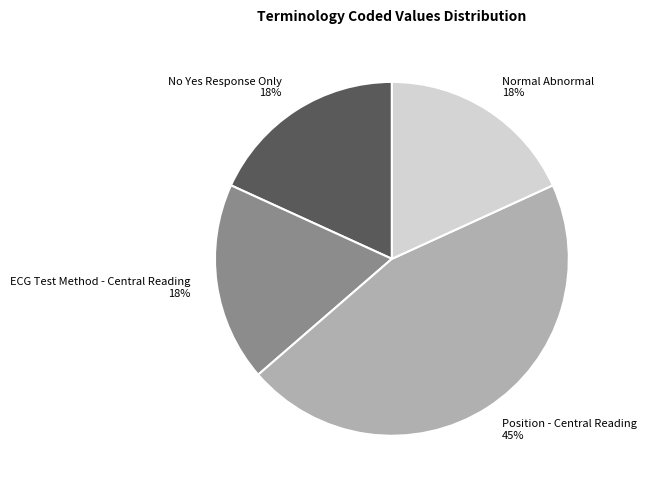

To the nearest percent, what percentage of the pie is No Yes Response Only?

18%